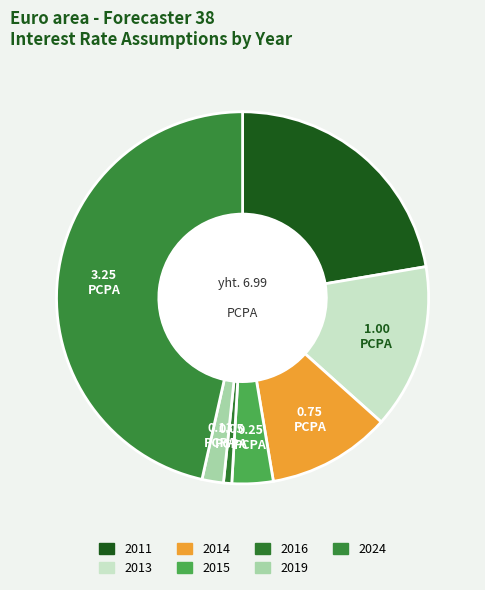

To the nearest percent, what is the difference between the 2016 and 2015 slice percentages?

3%